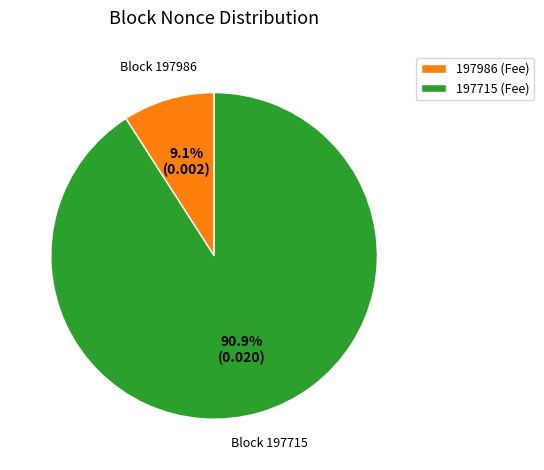

What is the total percentage of 197986 (Fee) and 197715 (Fee)?

100.0%